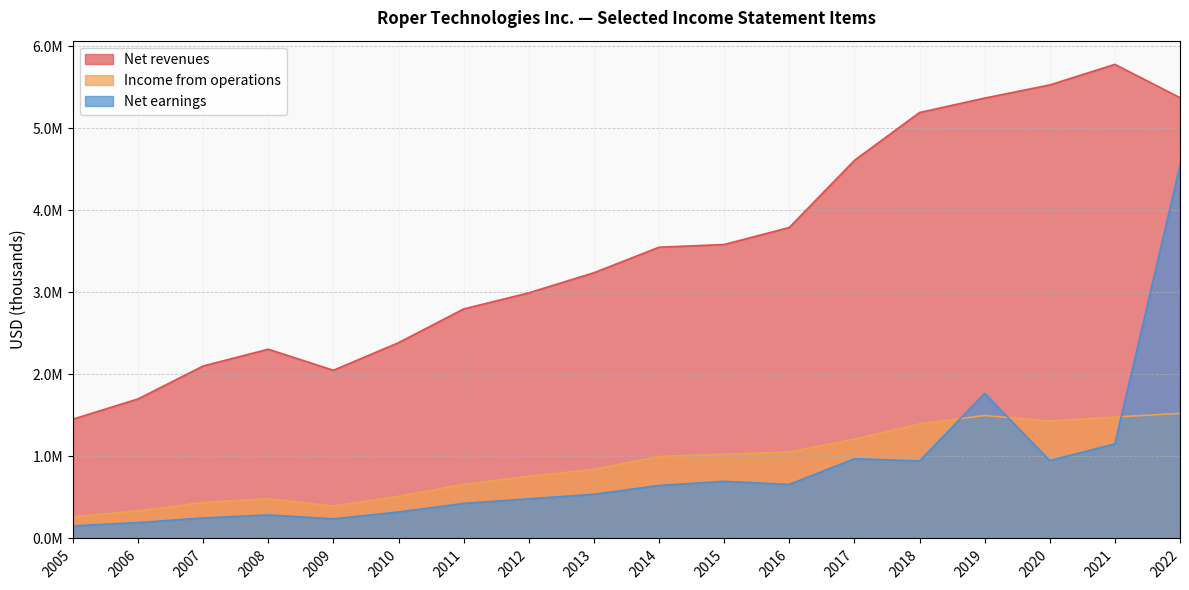

How many interior local valleys does the Net revenues series have?

1